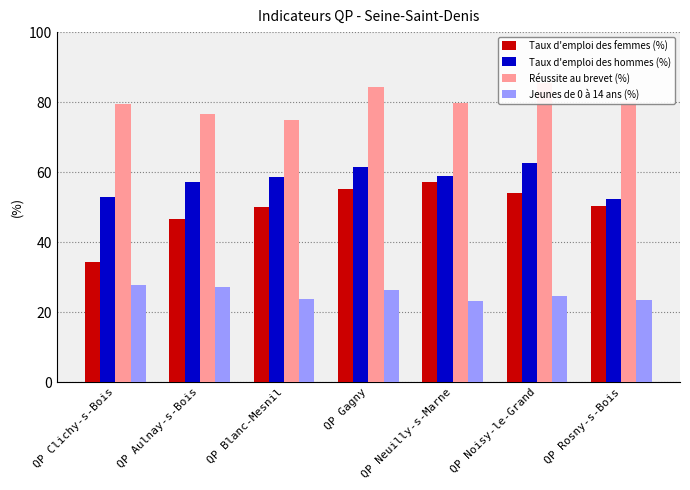

Reading right to left, extract all data points from this chart.

Taux d'emploi des femmes (%): QP Rosny-s-Bois=50.3	QP Noisy-le-Grand=54.1	QP Neuilly-s-Marne=57.2	QP Gagny=55.3	QP Blanc-Mesnil=50.0	QP Aulnay-s-Bois=46.7	QP Clichy-s-Bois=34.2
Taux d'emploi des hommes (%): QP Rosny-s-Bois=52.2	QP Noisy-le-Grand=62.5	QP Neuilly-s-Marne=59.0	QP Gagny=61.6	QP Blanc-Mesnil=58.7	QP Aulnay-s-Bois=57.1	QP Clichy-s-Bois=52.9
Réussite au brevet (%): QP Rosny-s-Bois=80.1	QP Noisy-le-Grand=85.4	QP Neuilly-s-Marne=79.7	QP Gagny=84.4	QP Blanc-Mesnil=74.8	QP Aulnay-s-Bois=76.5	QP Clichy-s-Bois=79.4
Jeunes de 0 à 14 ans (%): QP Rosny-s-Bois=23.5	QP Noisy-le-Grand=24.7	QP Neuilly-s-Marne=23.2	QP Gagny=26.2	QP Blanc-Mesnil=23.8	QP Aulnay-s-Bois=27.3	QP Clichy-s-Bois=27.8